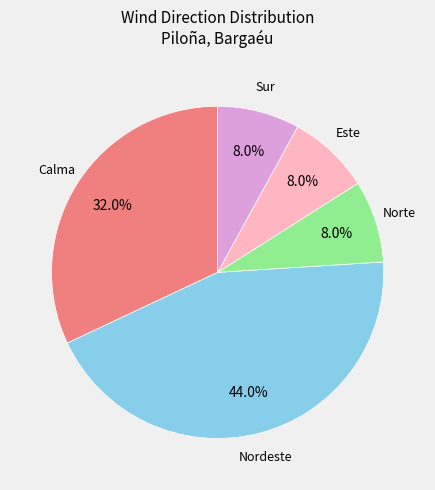

Does any single category account for the majority?

No